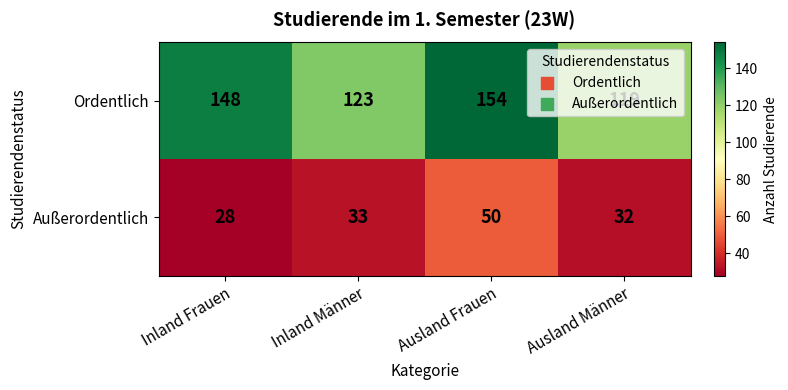

At Inland Frauen, list the series in order from largest to smallest.

Ordentlich, Außerordentlich